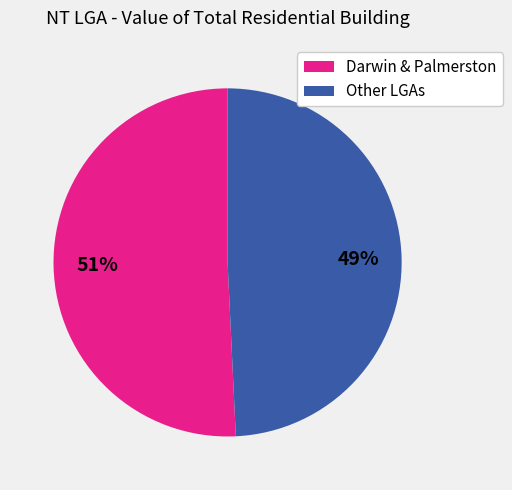

Is the sum of Other LGAs and Darwin & Palmerston greater than half?

Yes